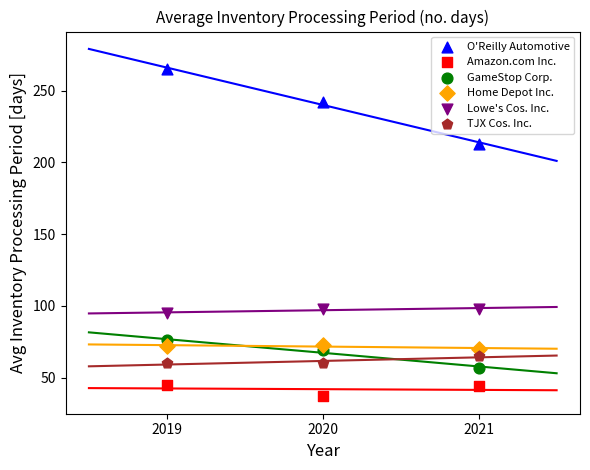

What are all the series names shown in the legend?

O'Reilly Automotive, Amazon.com Inc., GameStop Corp., Home Depot Inc., Lowe's Cos. Inc., TJX Cos. Inc.